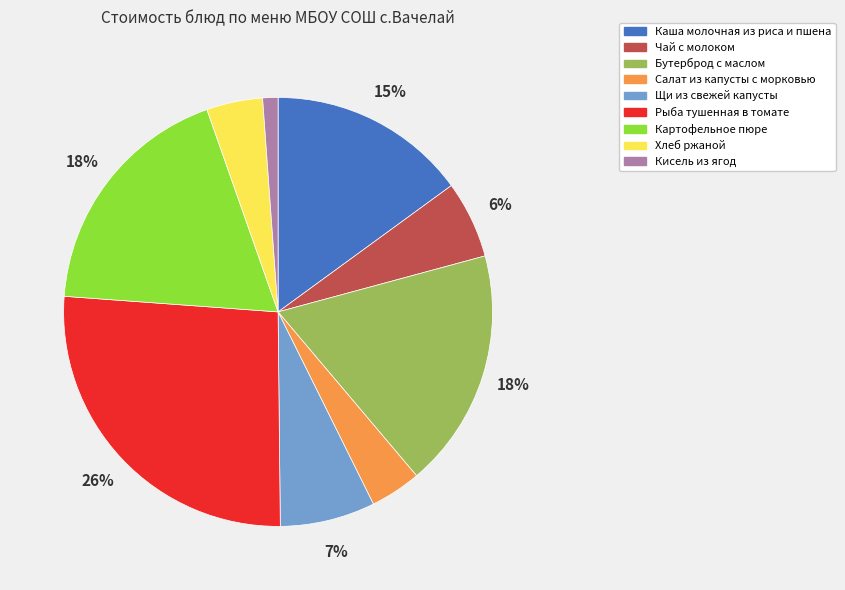

Is there a majority slice in this chart?

No